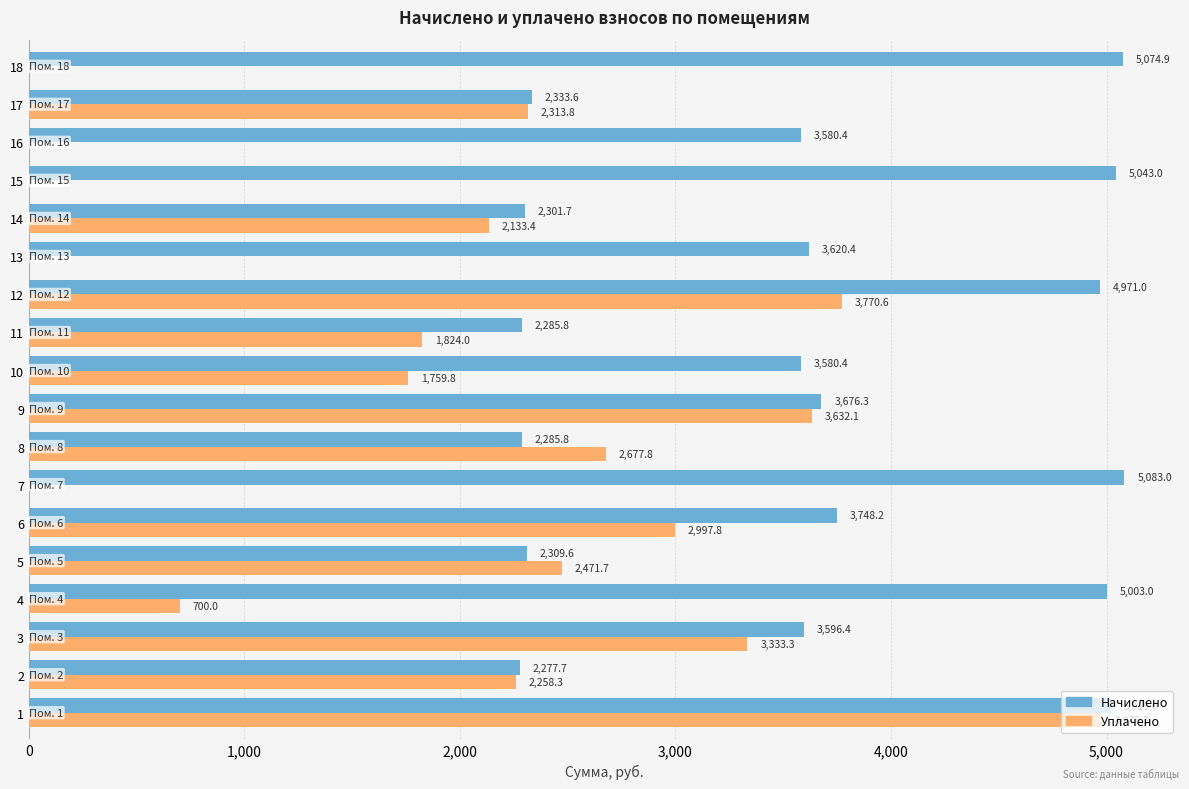

At which label is Начислено closest to 3680?

9